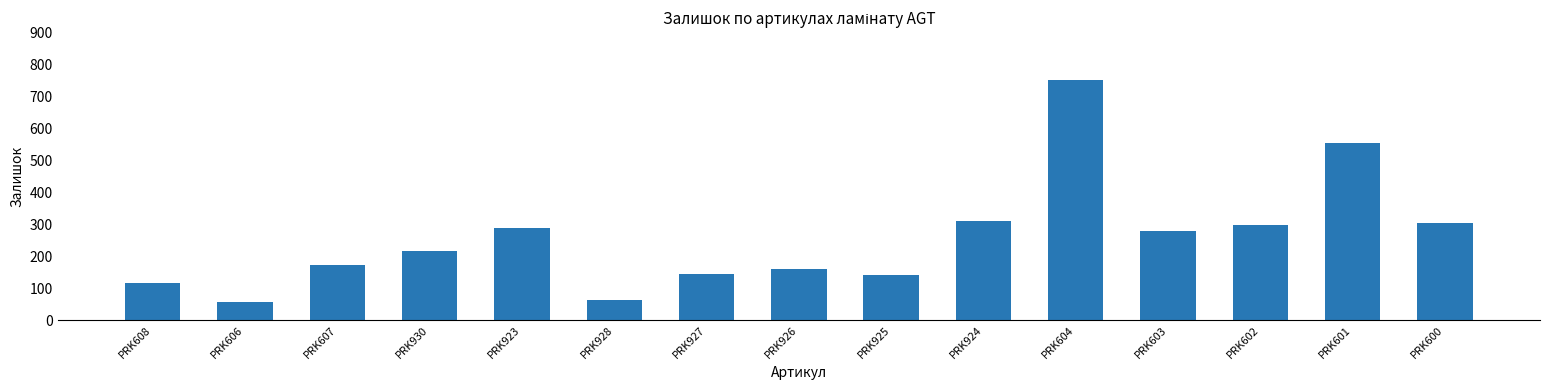

What is the difference between the values at PRK606 and PRK930?

159